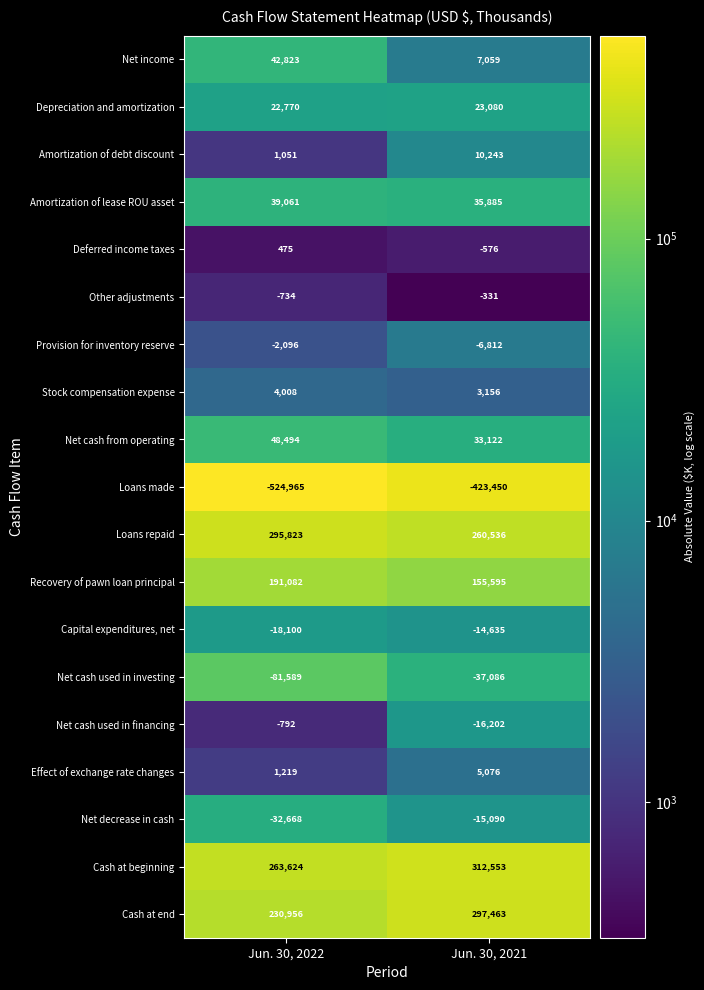

At Jun. 30, 2021, list the series in order from largest to smallest.

Cash at beginning, Cash at end, Loans repaid, Recovery of pawn loan principal, Amortization of lease ROU asset, Net cash from operating, Depreciation and amortization, Amortization of debt discount, Net income, Effect of exchange rate changes, Stock compensation expense, Other adjustments, Deferred income taxes, Provision for inventory reserve, Capital expenditures, net, Net decrease in cash, Net cash used in financing, Net cash used in investing, Loans made